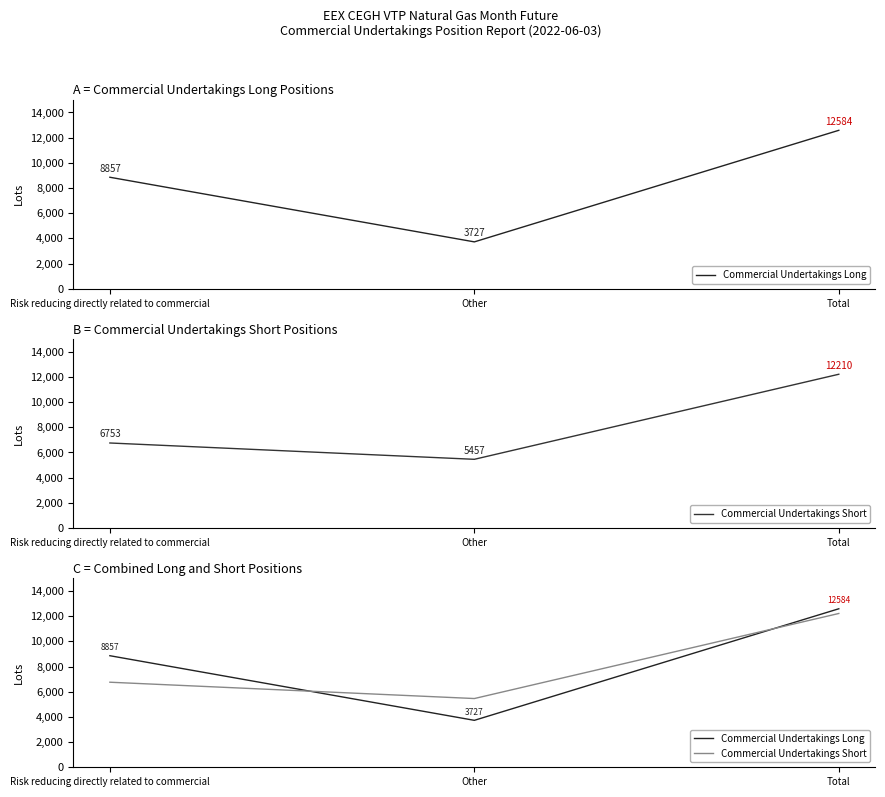

Rank the series by their maximum value, from highest to lowest.

Commercial Undertakings Long, Commercial Undertakings Short